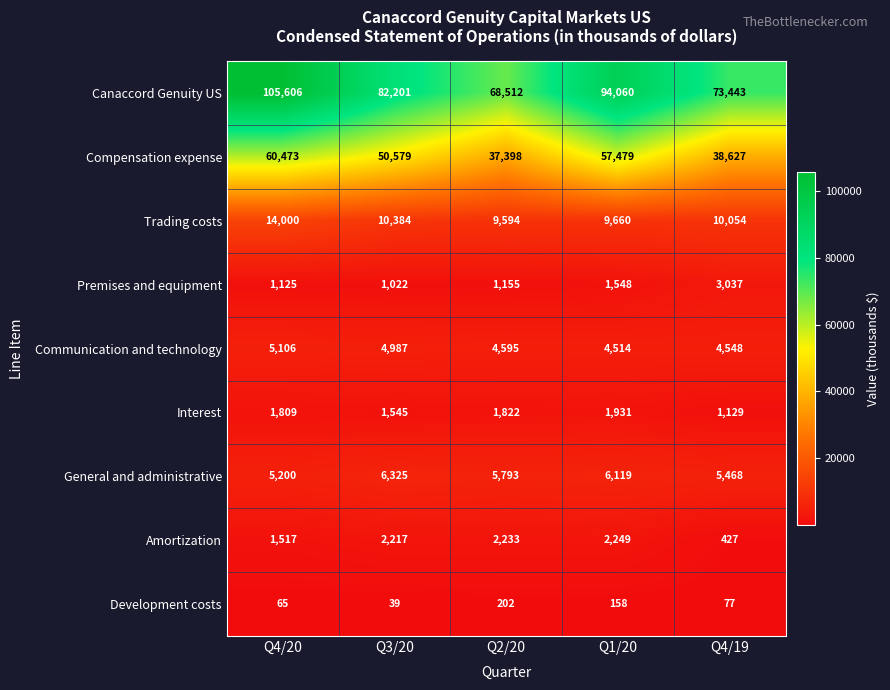

At which category does the chart reach its minimum across all series?

Q3/20